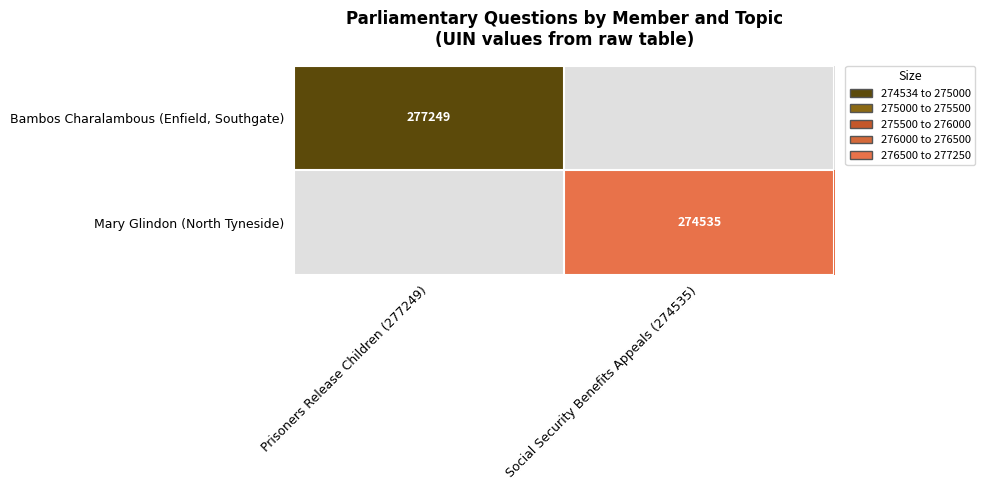

How many positive values does the Bambos Charalambous (Enfield, Southgate) series have?

1